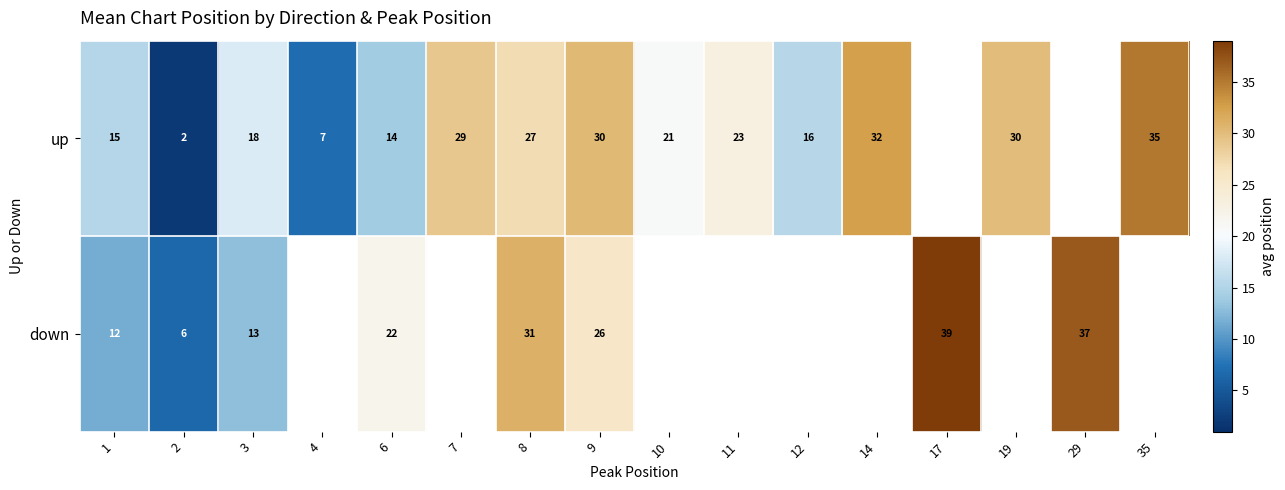

Rank the series at 3 from lowest to highest value.

down, up